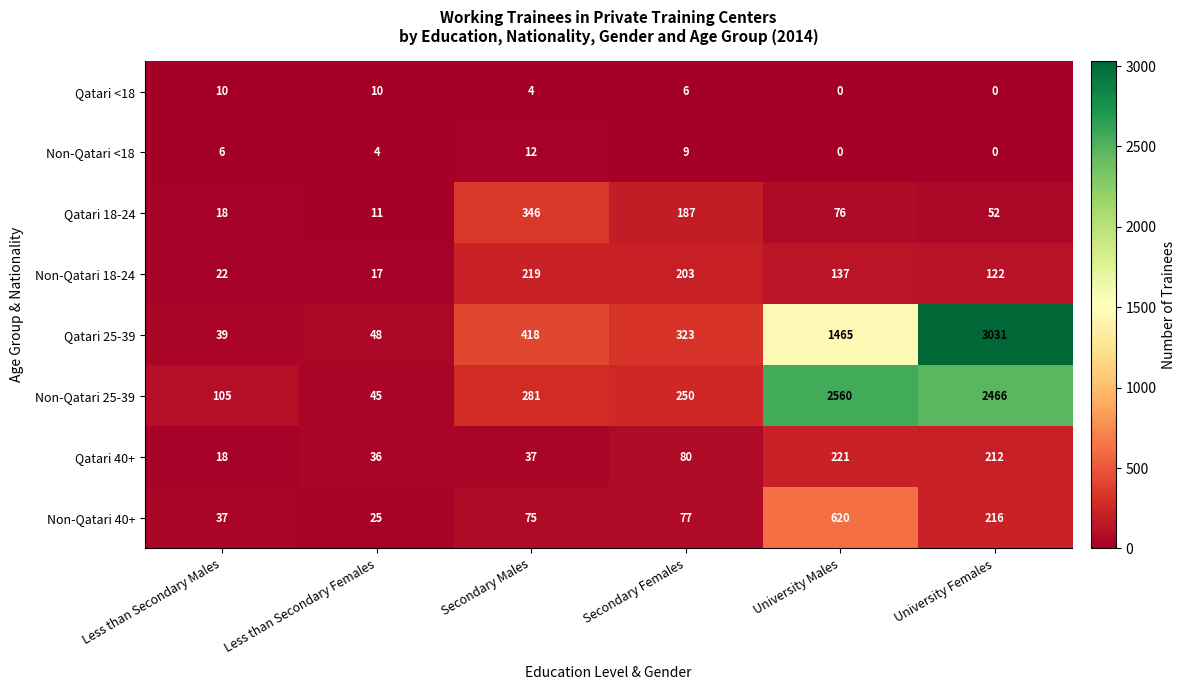

What is the difference between the maximum and minimum values in the Non-Qatari 18-24 series?

202